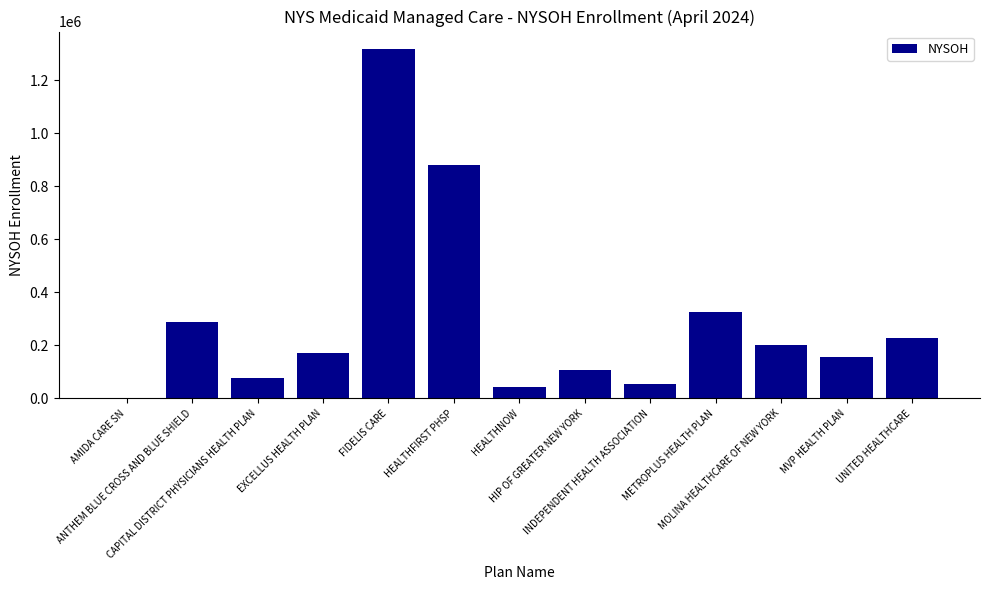

What is the sum of all values?

3850740